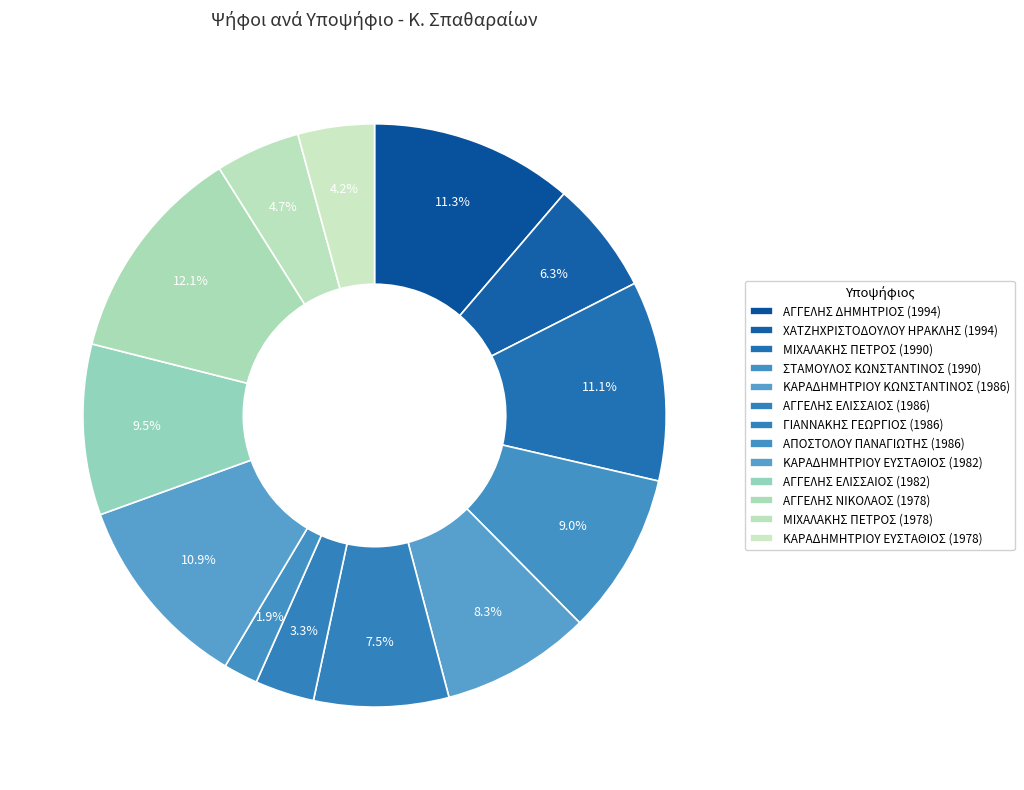

How many slices are in this pie chart?

13